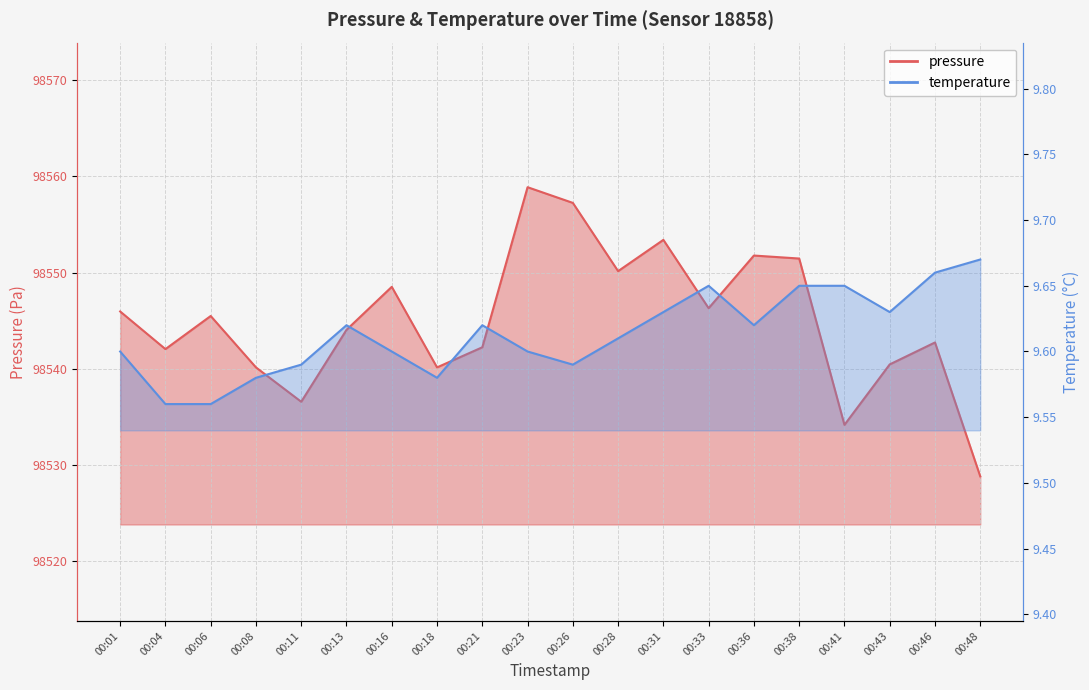

The value of temperature at 00:11 is 9.6. True or false?

True